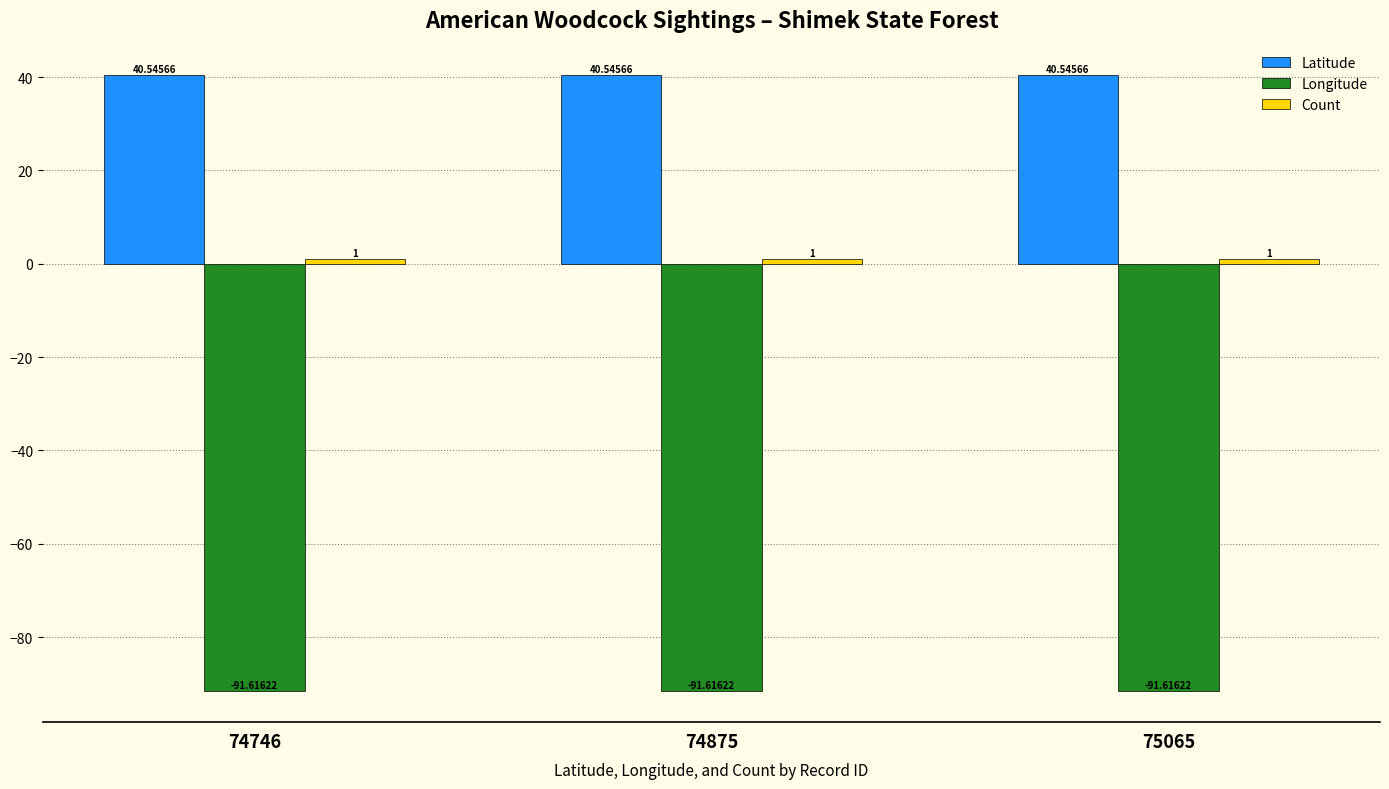

How many categories are shown in the chart?

3